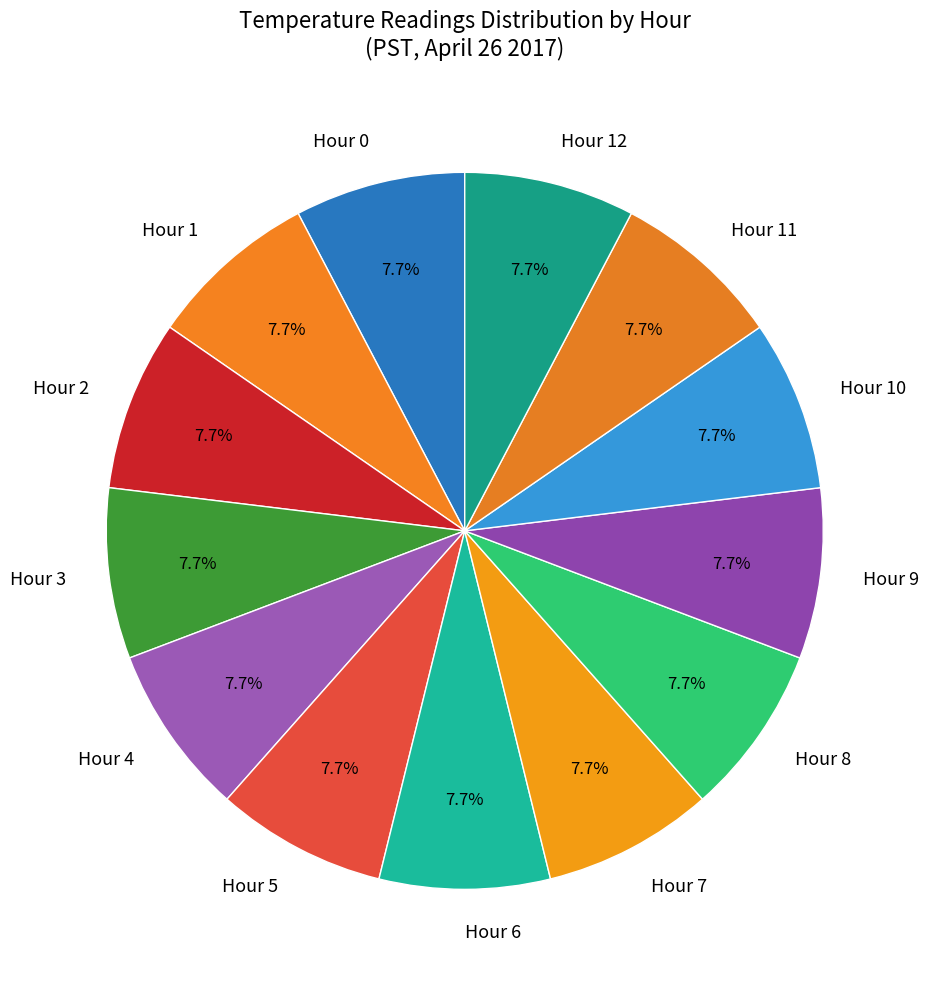

Is there any slice that represents more than half of the pie?

No